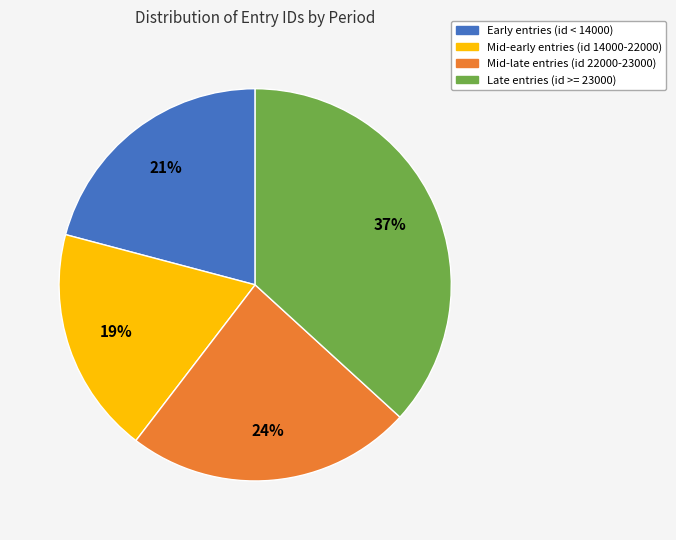

How many slices are in this pie chart?

4